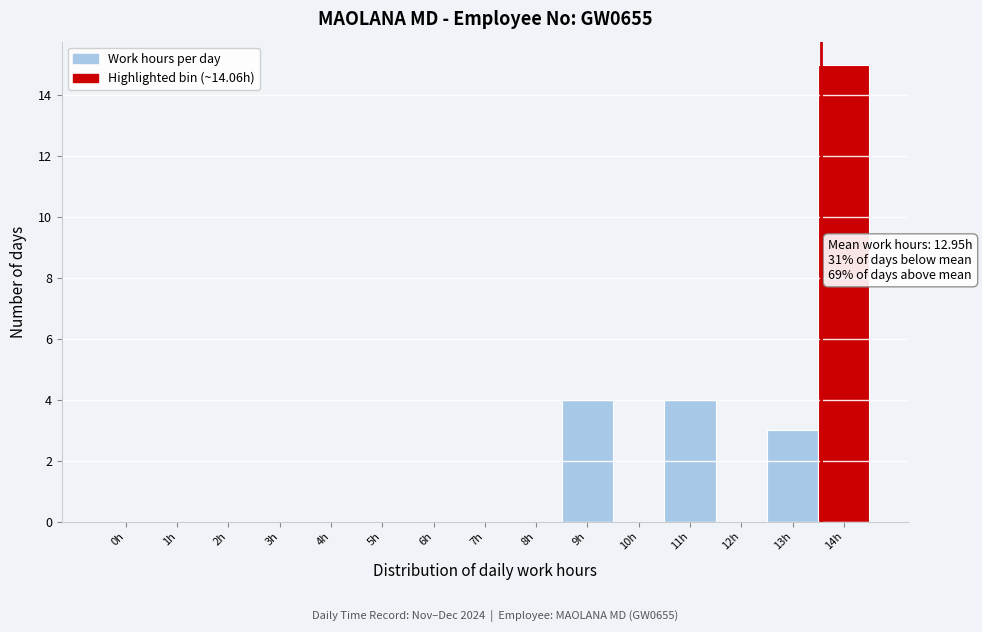

Reading right to left, what are all the values shown in this chart?

14h=15	13h=3	12h=0	11h=4	10h=0	9h=4	8h=0	7h=0	6h=0	5h=0	4h=0	3h=0	2h=0	1h=0	0h=0